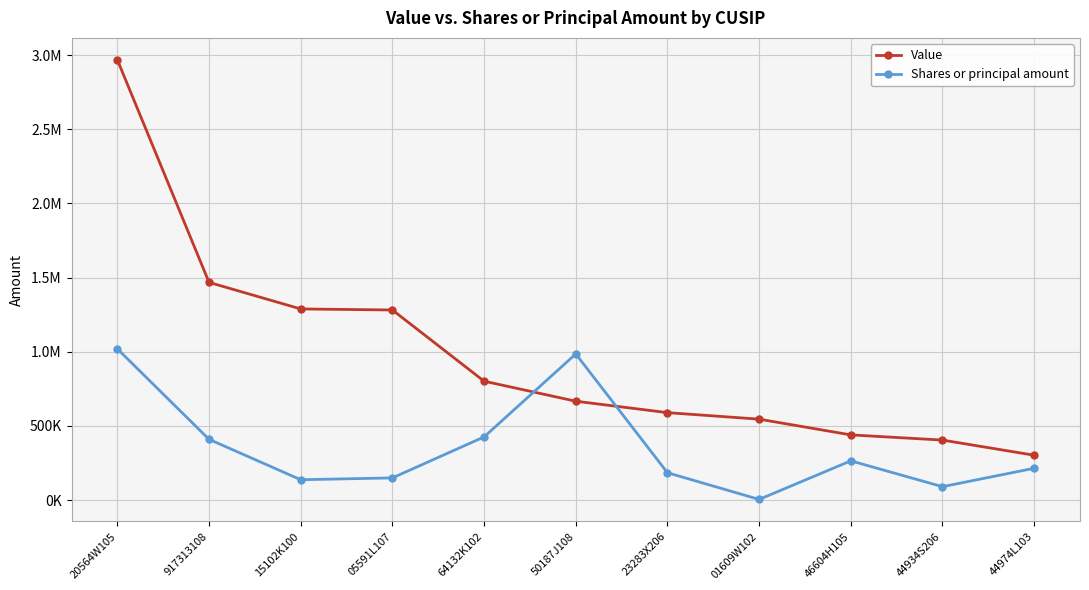

The value of Value at 64132K102 is 364577. True or false?

False